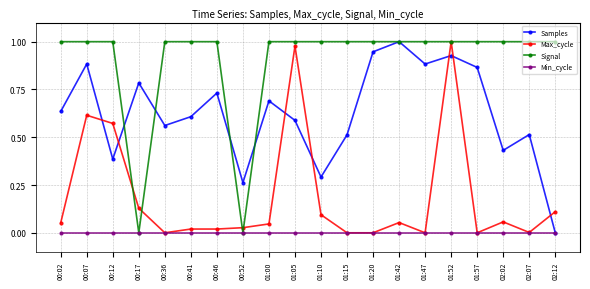

The Signal series shows 0.4 at 00:17. True or false?

False